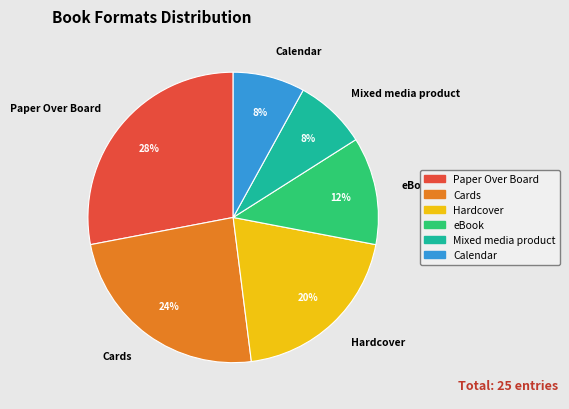

Approximately how many times larger is the value at Calendar compared to Hardcover?

0.4